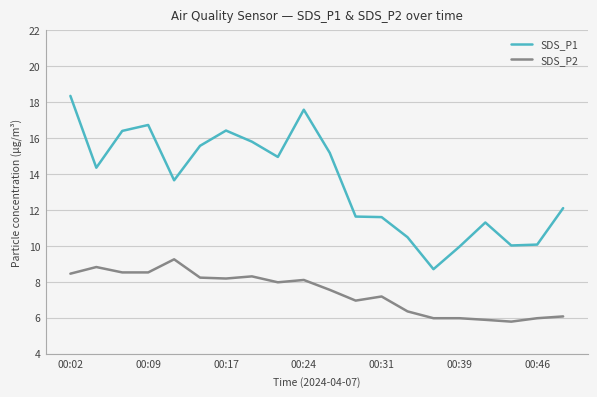

True or false: SDS_P2 and SDS_P1 intersect in this chart.

False